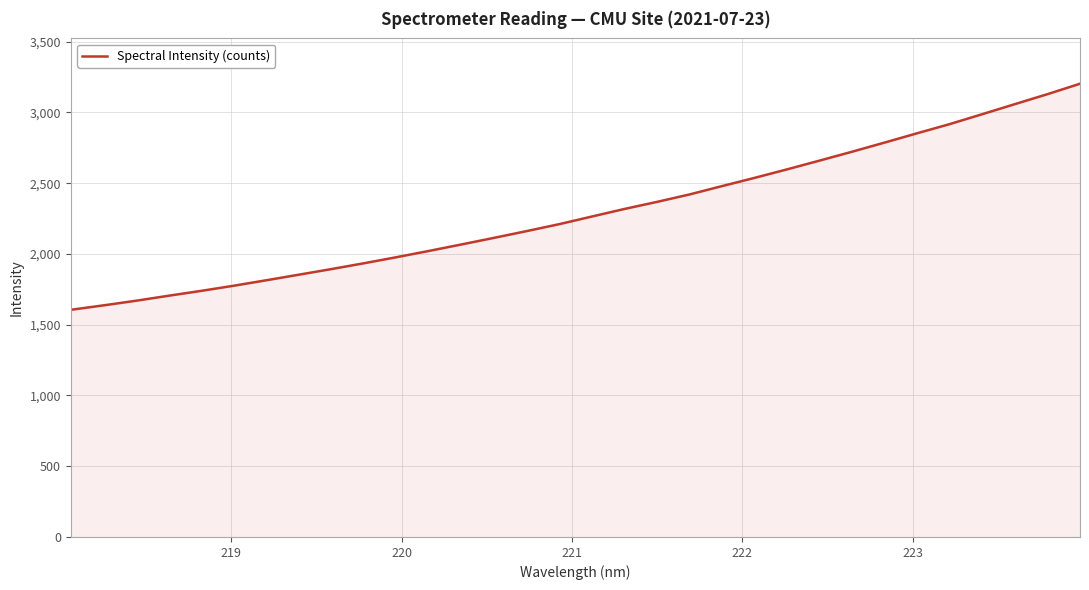

What is the greatest value displayed?

3202.4